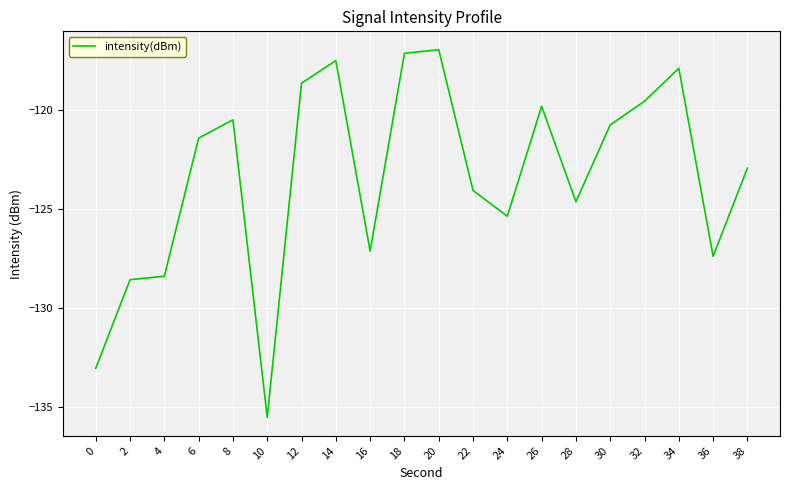

At which category does the chart reach its minimum across all series?

10